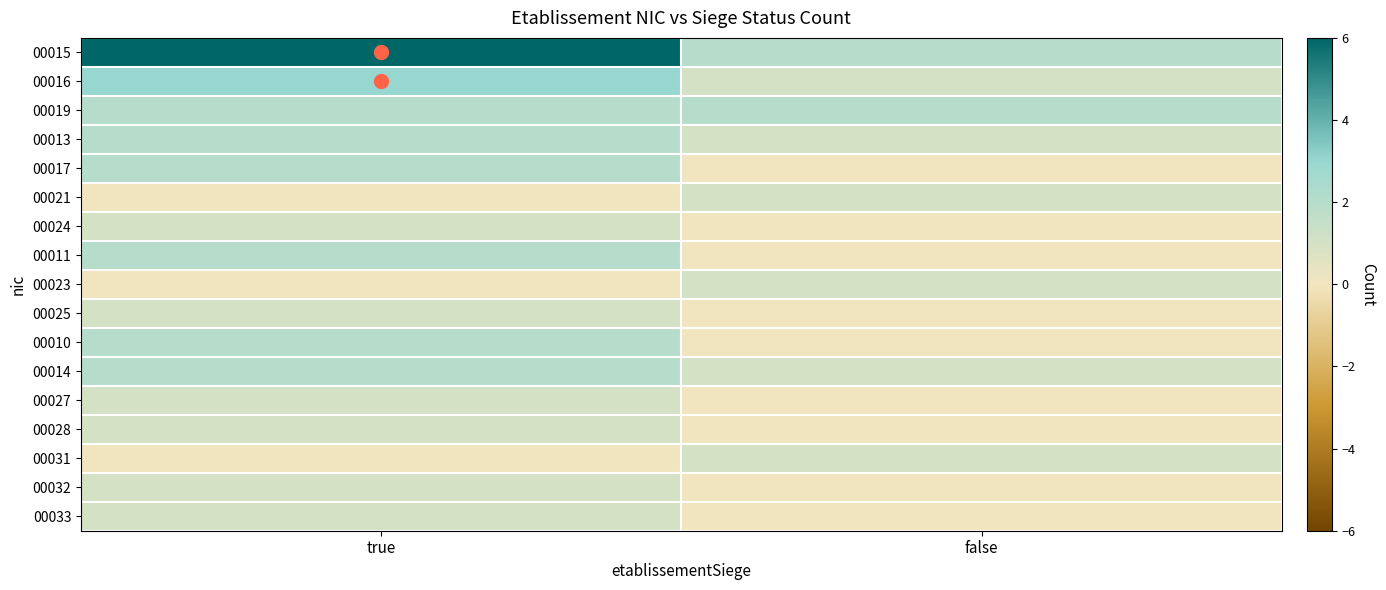

List the series in order of their peak value, highest first.

00015, 00016, 00019, 00013, 00017, 00011, 00010, 00014, 00021, 00024, 00023, 00025, 00027, 00028, 00031, 00032, 00033